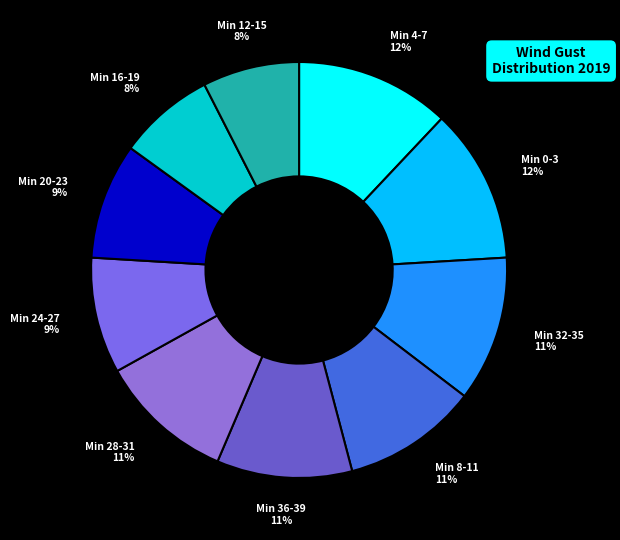

How many slices are in this pie chart?

10